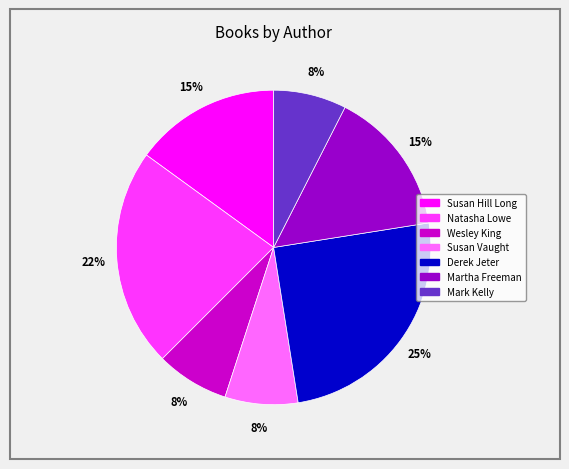

Is there any slice that represents more than half of the pie?

No